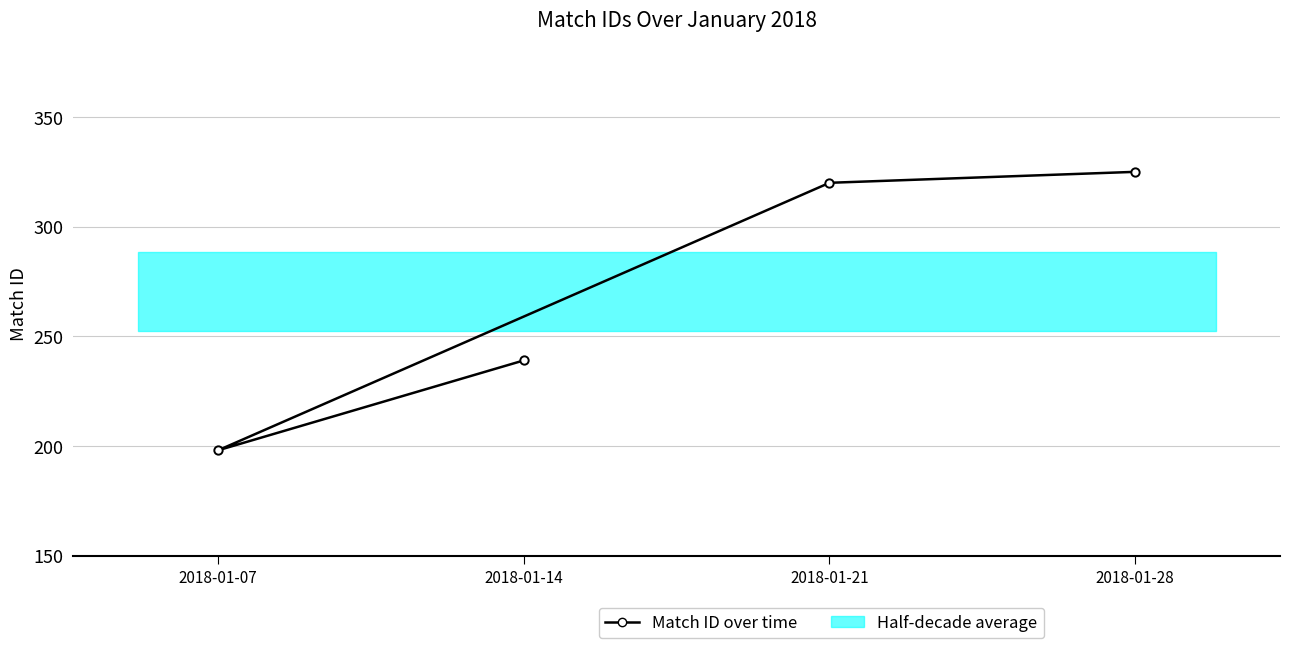

What is the approximate value at 2018-01-28, to the nearest 10?

320